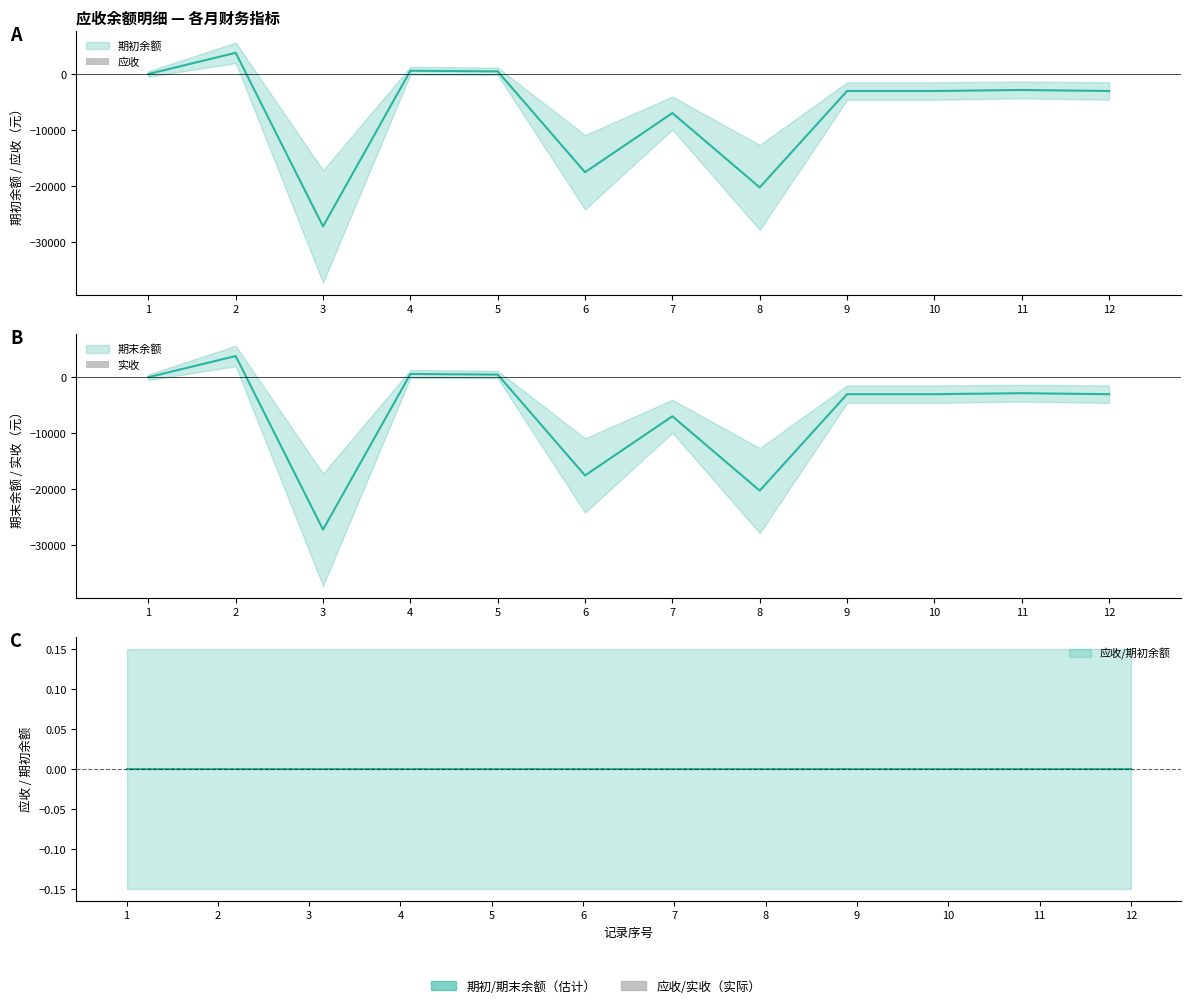

At how many categories does at least one series exceed -1616?

4